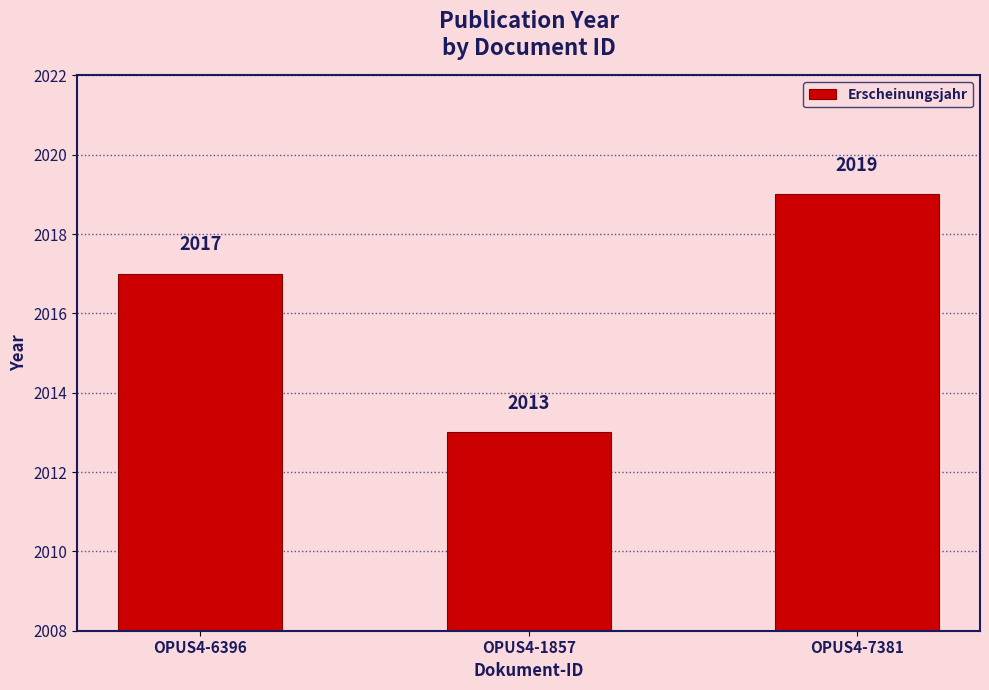

What is the sum of the values at OPUS4-6396 and OPUS4-7381?

4036